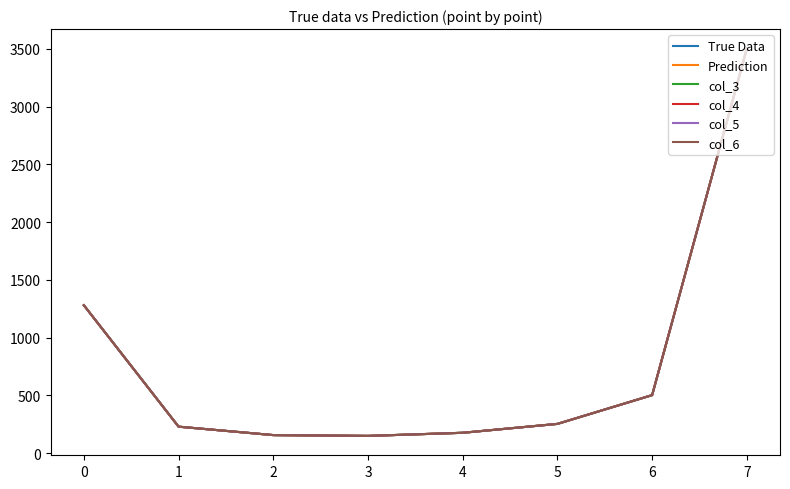

Does the chart display data point markers on the line(s)?

No